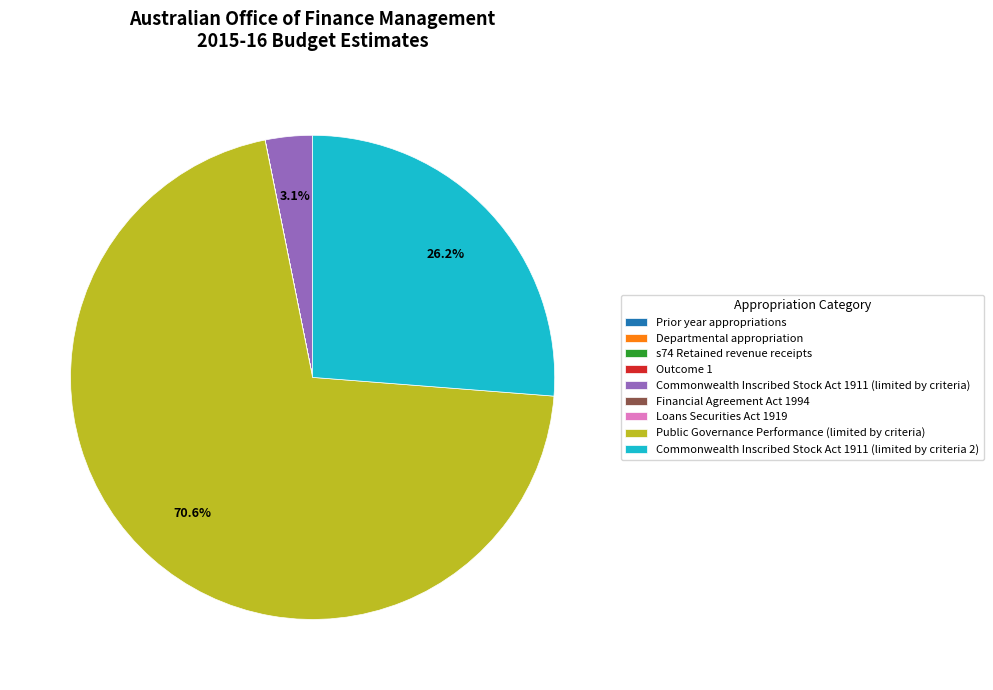

Which slice is the largest?

Public Governance Performance (limited by criteria)